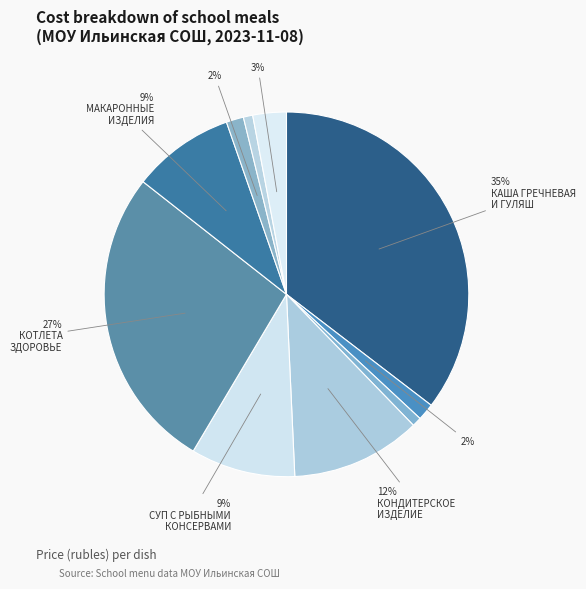

How many slices are in this pie chart?

10